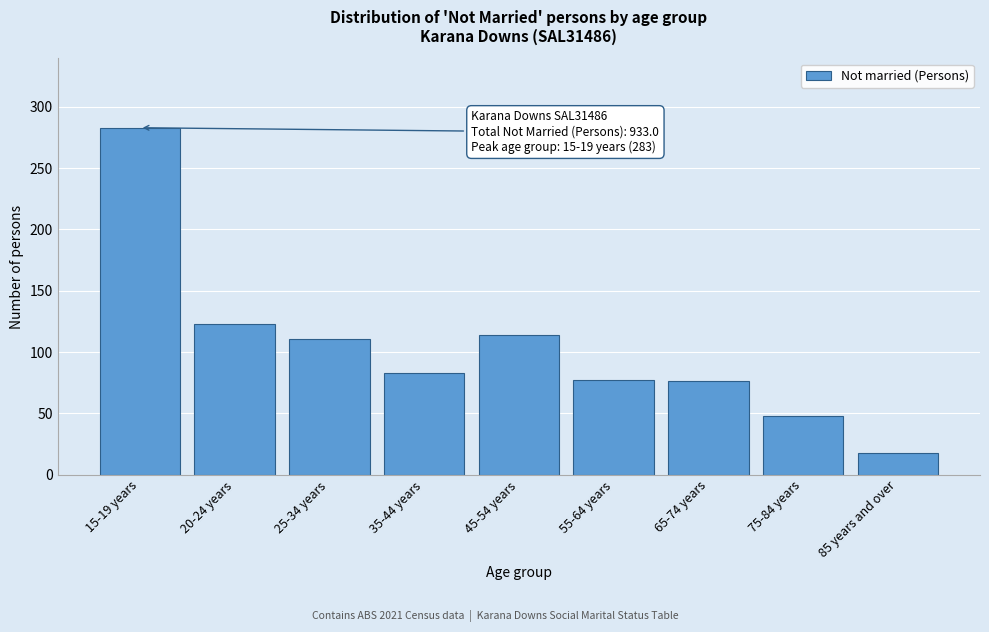

The chart shows a value of 30 at 85 years and over. True or false?

False